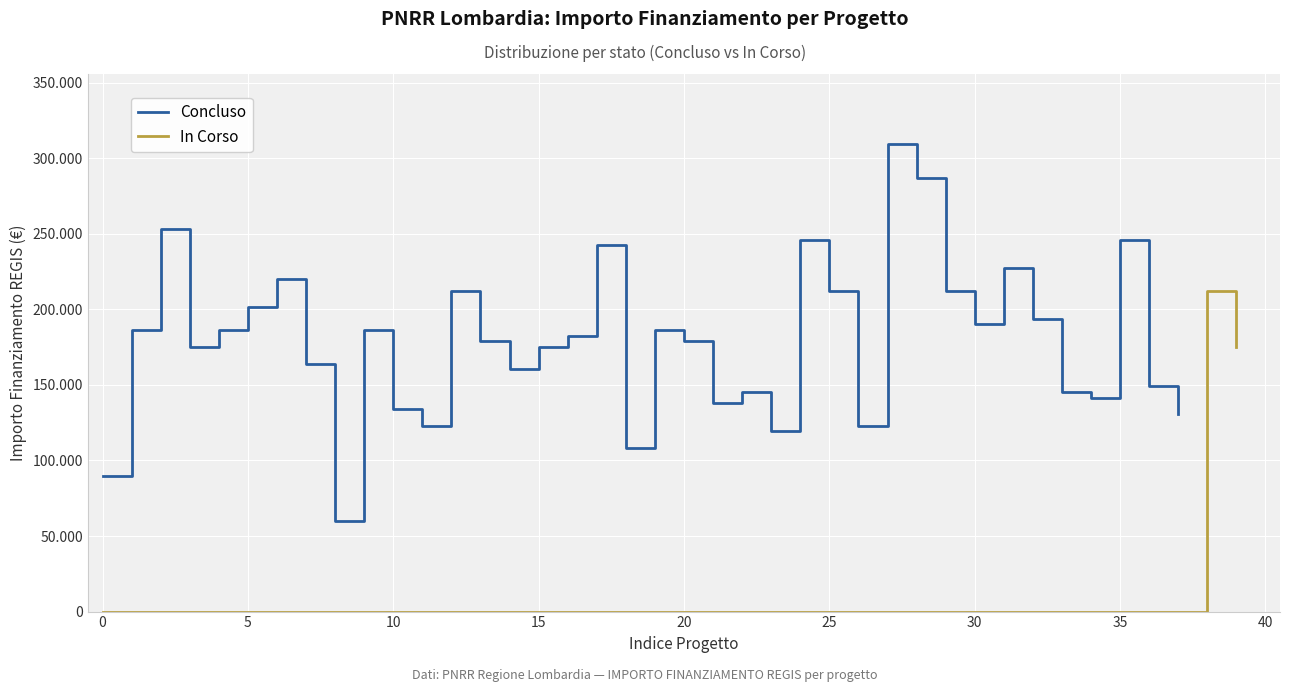

How many data points does each series have?

38